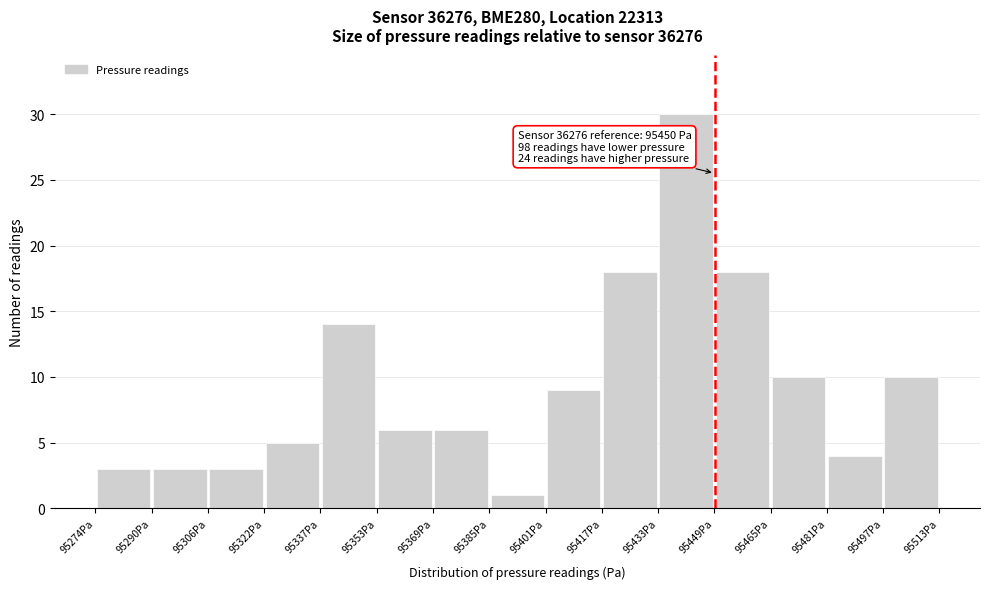

Which range on the x-axis has the tallest bar?

95434 to 95450